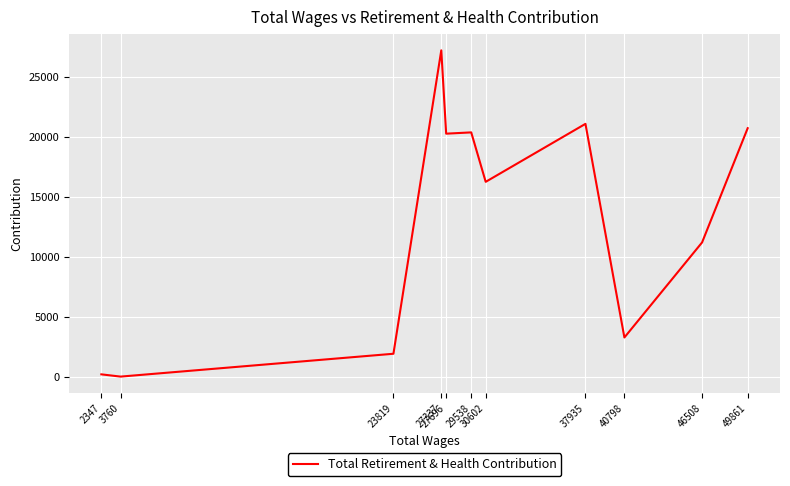

Rank the categories by value from highest to lowest.

27337, 37935, 49861, 29538, 27696, 30602, 46508, 40798, 23819, 2347, 3760